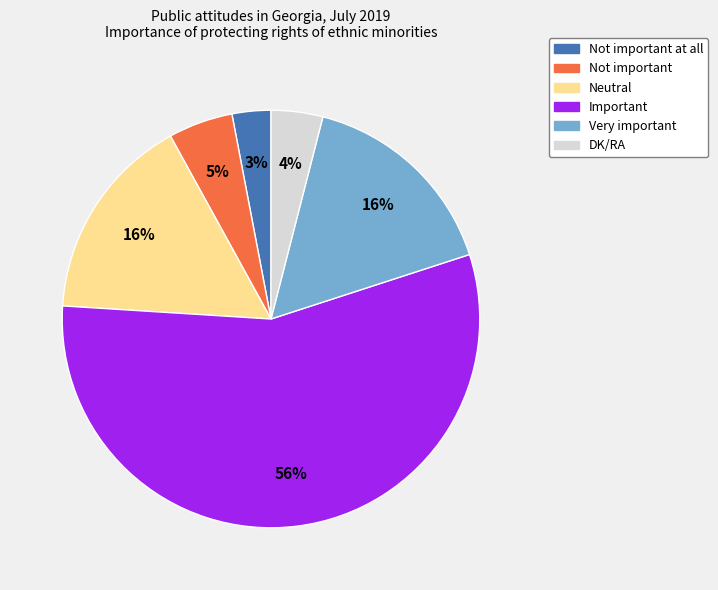

Approximately how many times larger is the value at Not important at all compared to Important?

0.1